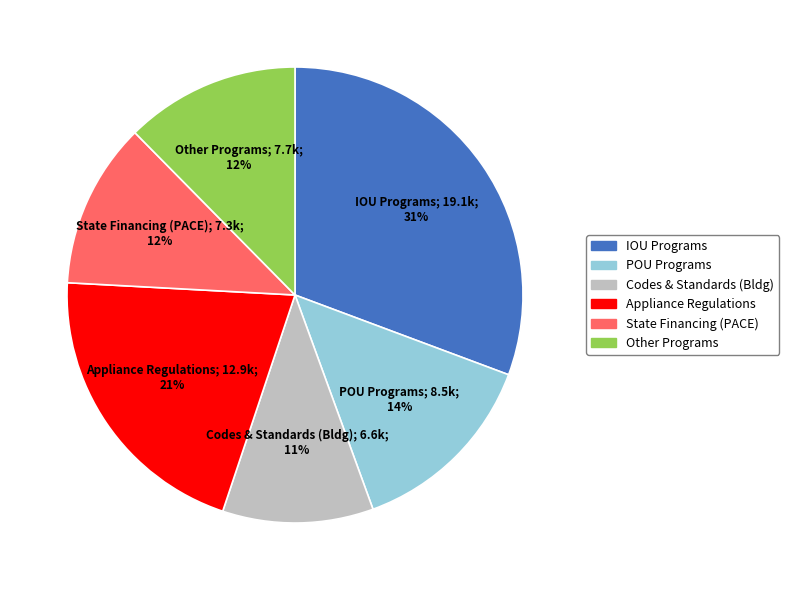

Is there any slice that represents more than half of the pie?

No